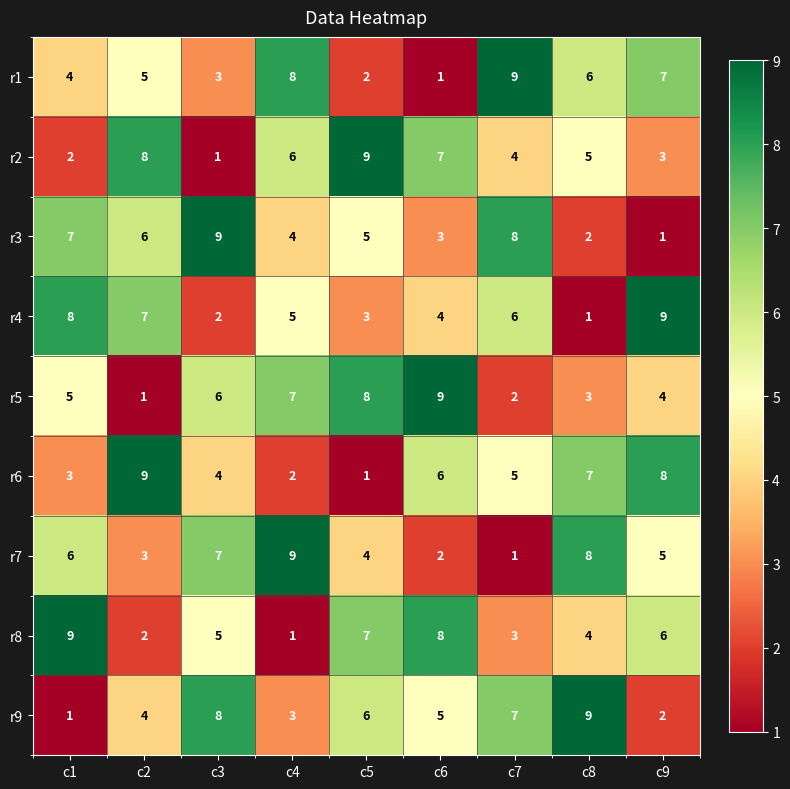

Where does the r8 series first go above 5?

c1